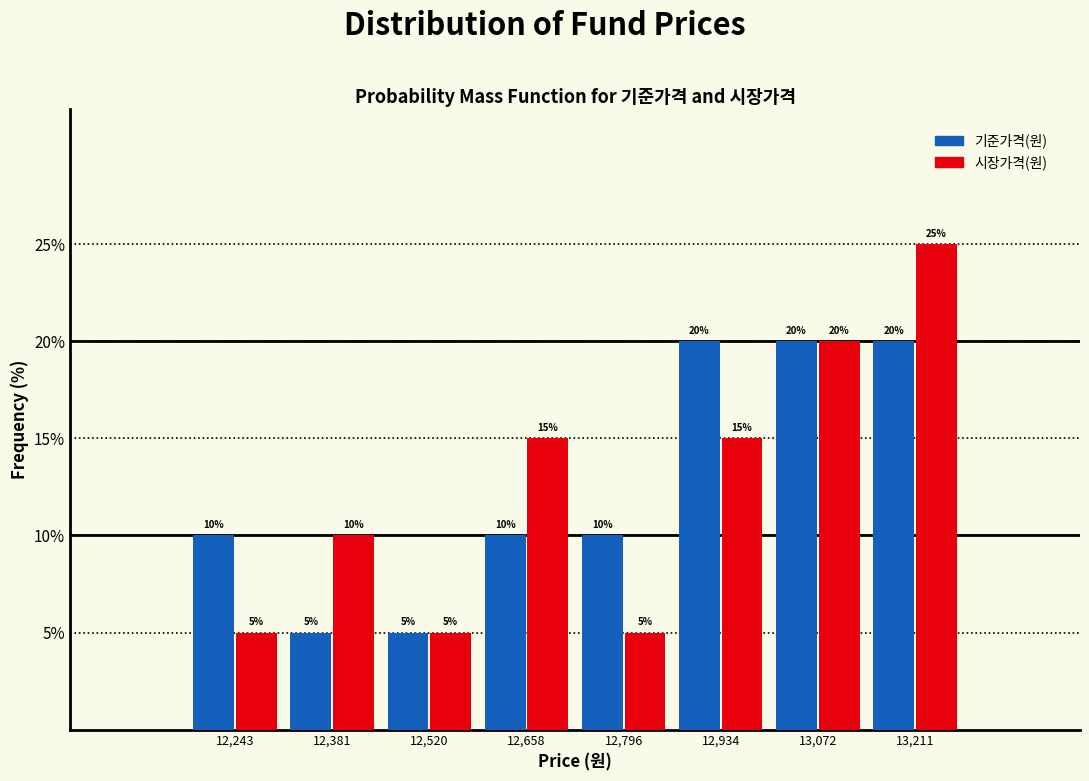

In the 시장가격(원) series, which range on the x-axis has the tallest bar?

13140 to 13280